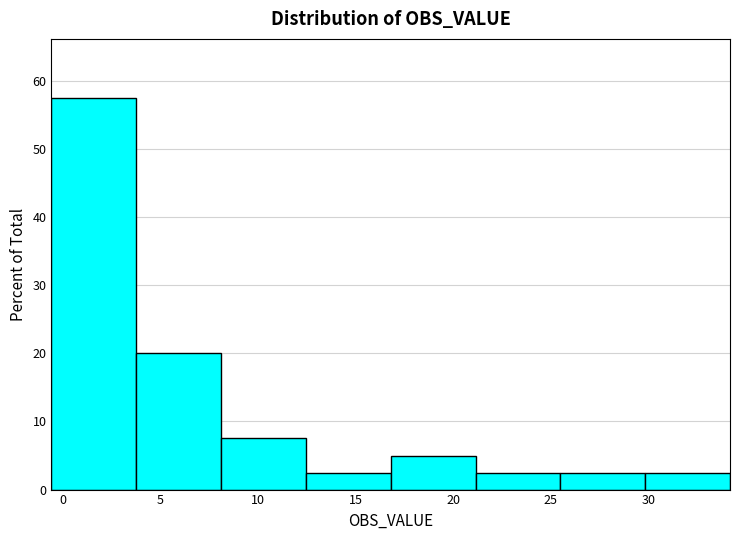

Reading left to right, list every bar in this chart as the range it spans on the x-axis followed by its height. Neither the bar edges nor the heights are printed on the chart, so give them approximately, as read against the axes.

-0.5 to 4.0: 58
4.0 to 8.0: 20
8.0 to 12.5: 8
12.5 to 17.0: 3
17.0 to 21.0: 5
21.0 to 25.5: 3
25.5 to 30.0: 3
30.0 to 34.0: 3